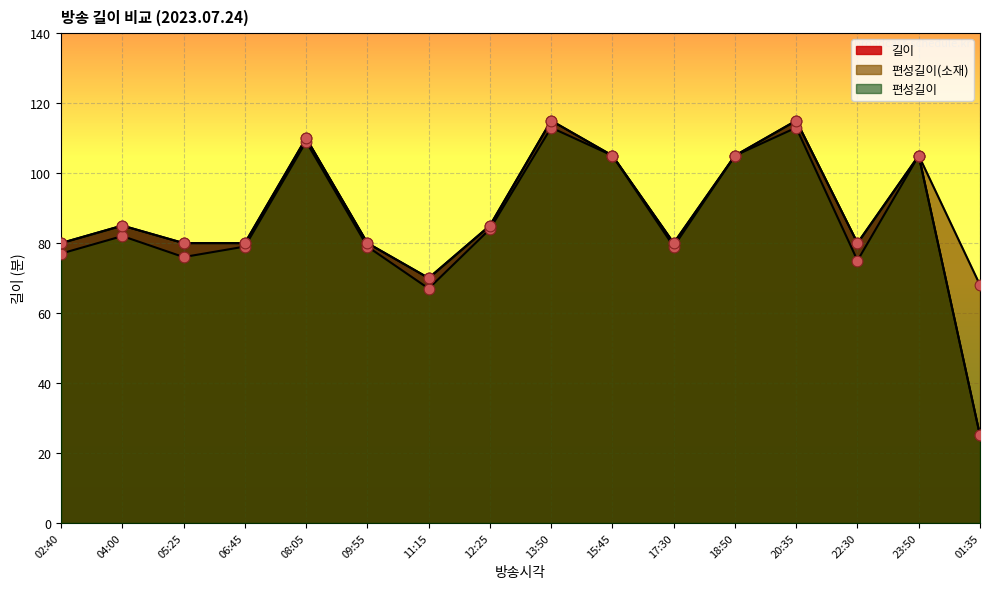

Which series has the largest total across all categories?

편성길이(소재)